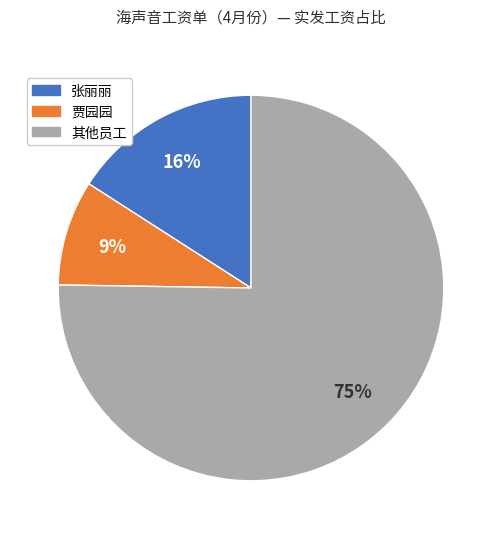

Is there a majority slice in this chart?

Yes